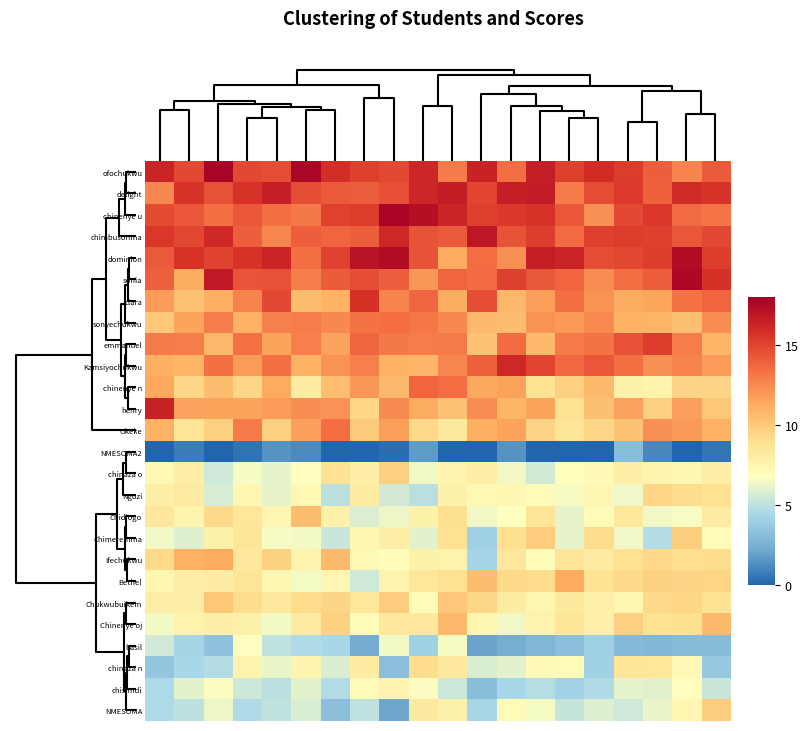

What is the greatest value displayed?

17.8